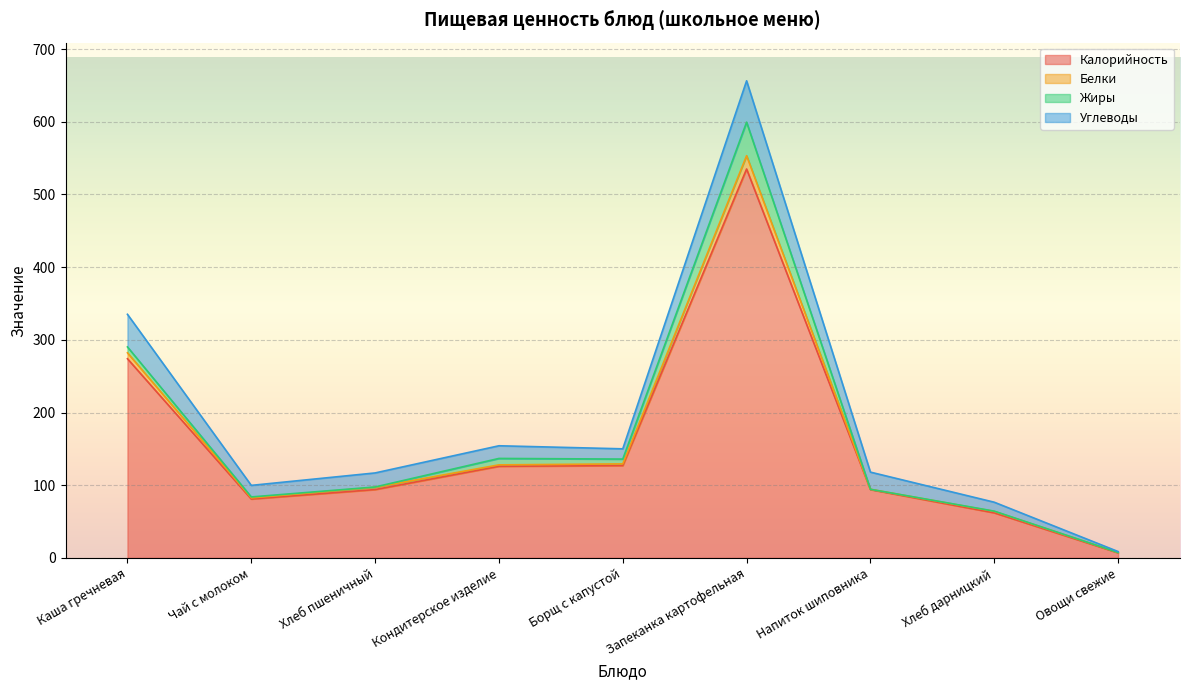

The value of Белки at Хлеб пшеничный is 60.6. True or false?

False